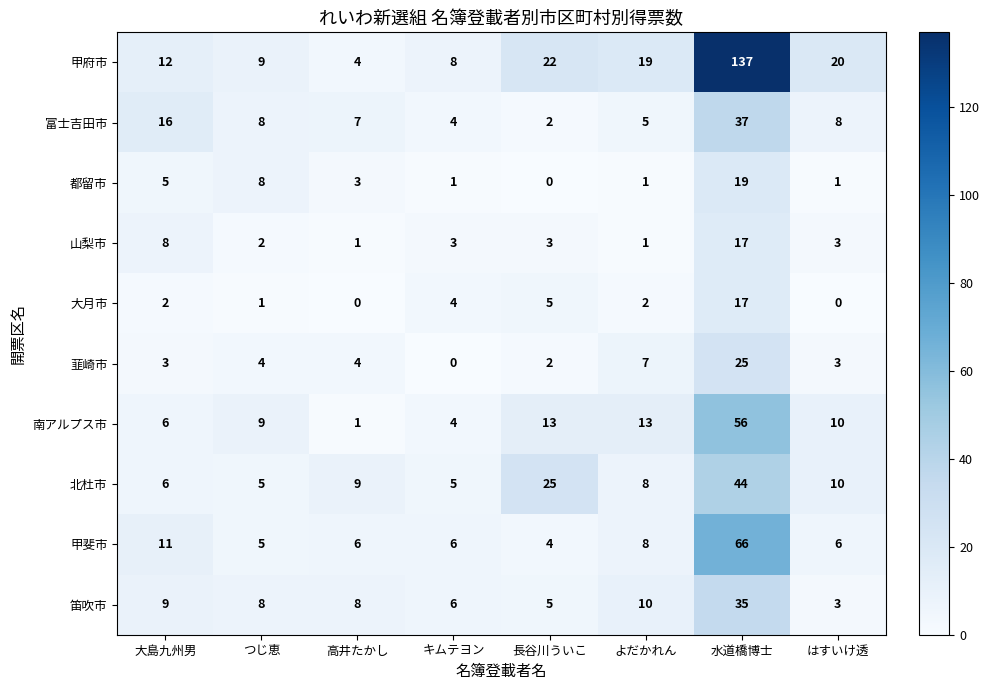

How many categories are shown in the chart?

8